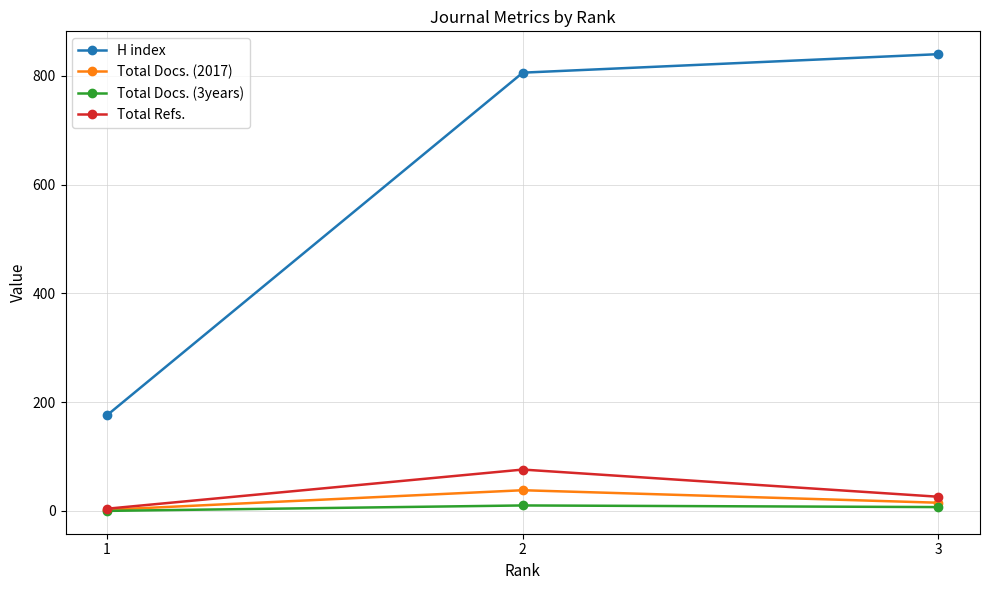

Is the value of Total Docs. (2017) at 3 greater than the value of Total Docs. (3years) at 1?

Yes